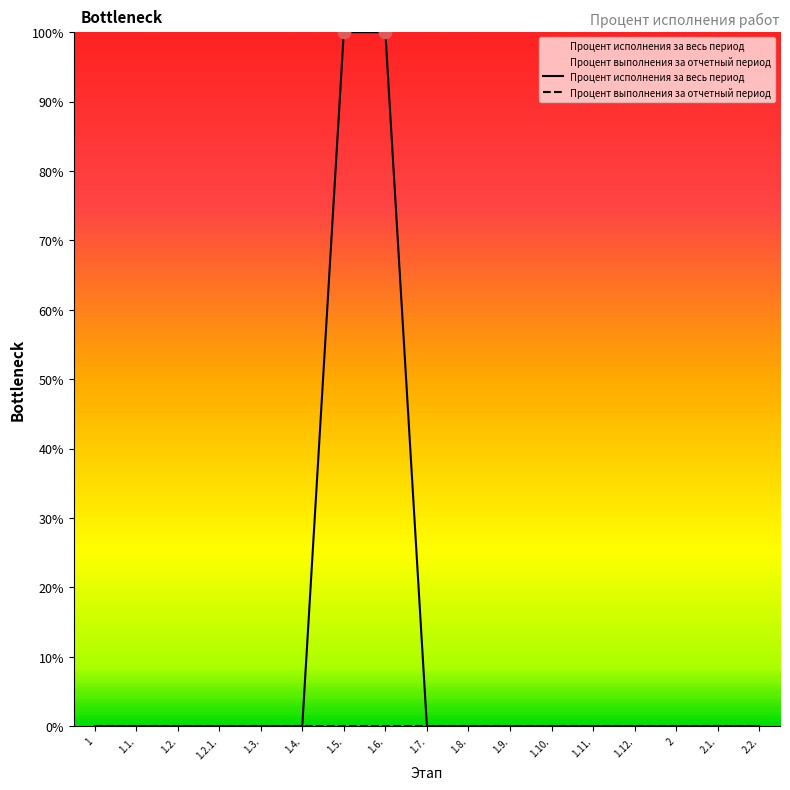

Is the value of Процент исполнения за весь период at 1.6. greater than the value of Процент выполнения за отчетный период at 2.2.?

Yes